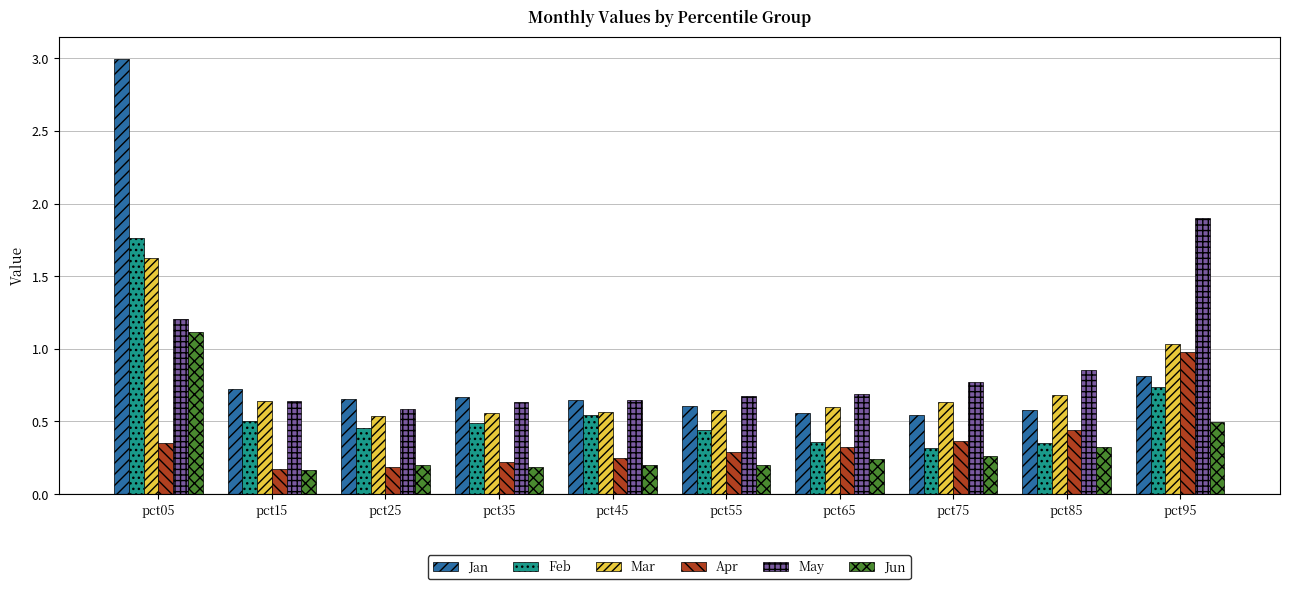

Which category has the highest value in the Jan series?

pct05